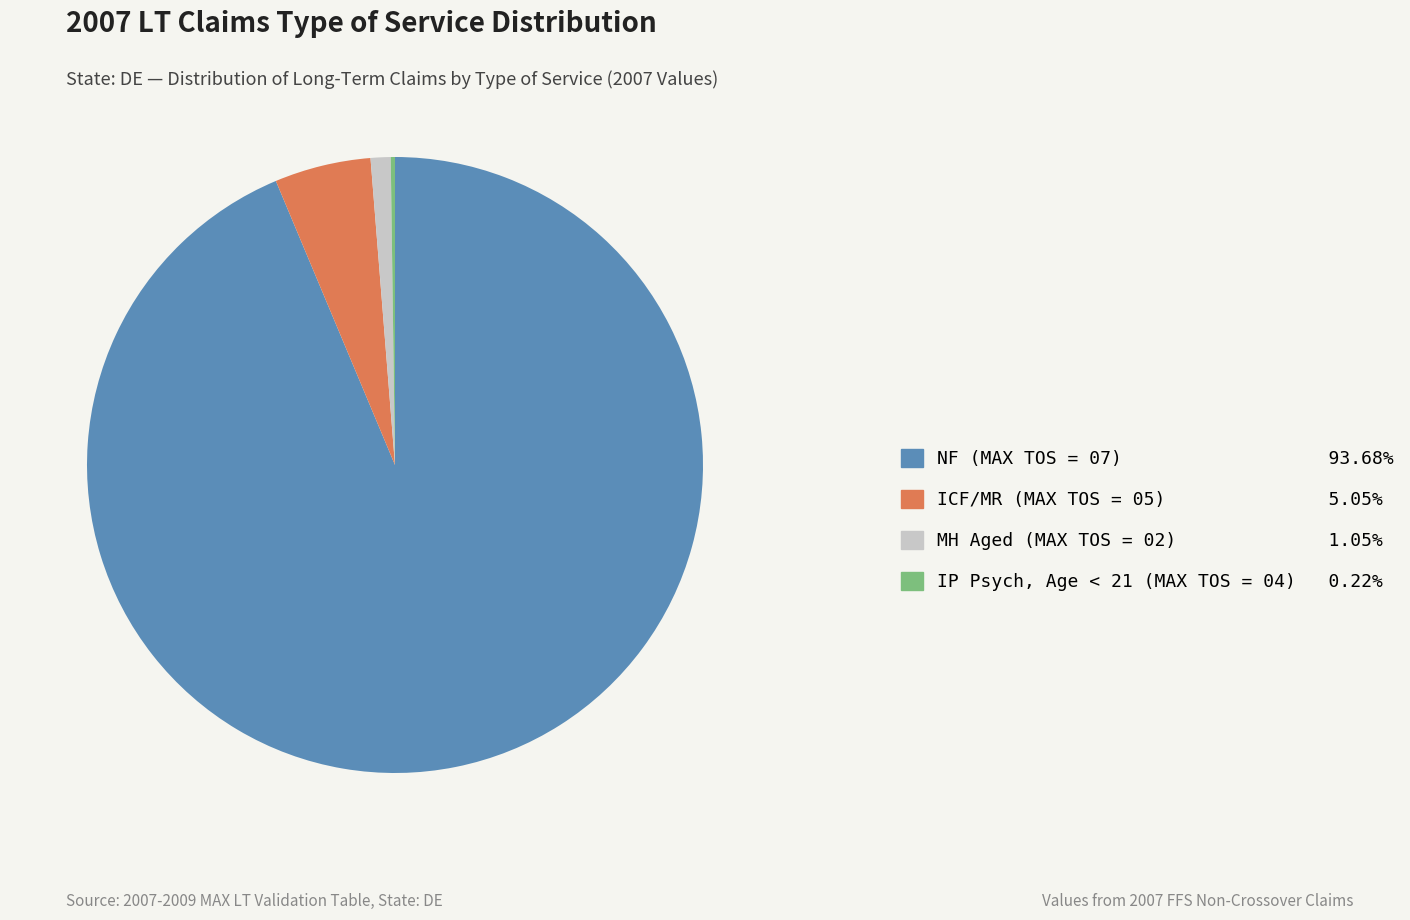

Is the sum of ICF/MR (MAX TOS = 05) 5.05% and MH Aged (MAX TOS = 02) 1.05% greater than half?

No